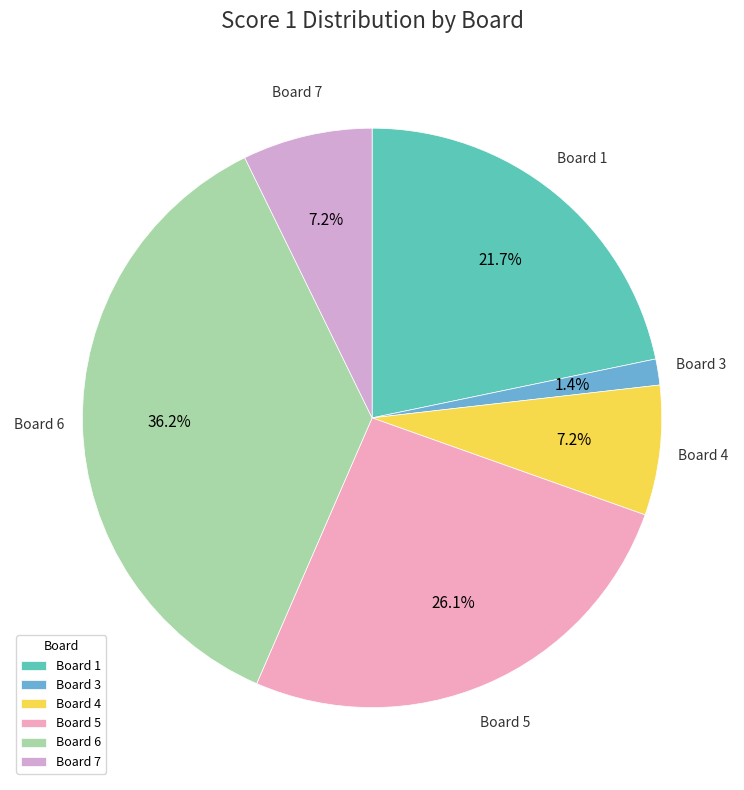

To the nearest percent, what is the difference between the largest and smallest slice percentages?

35%